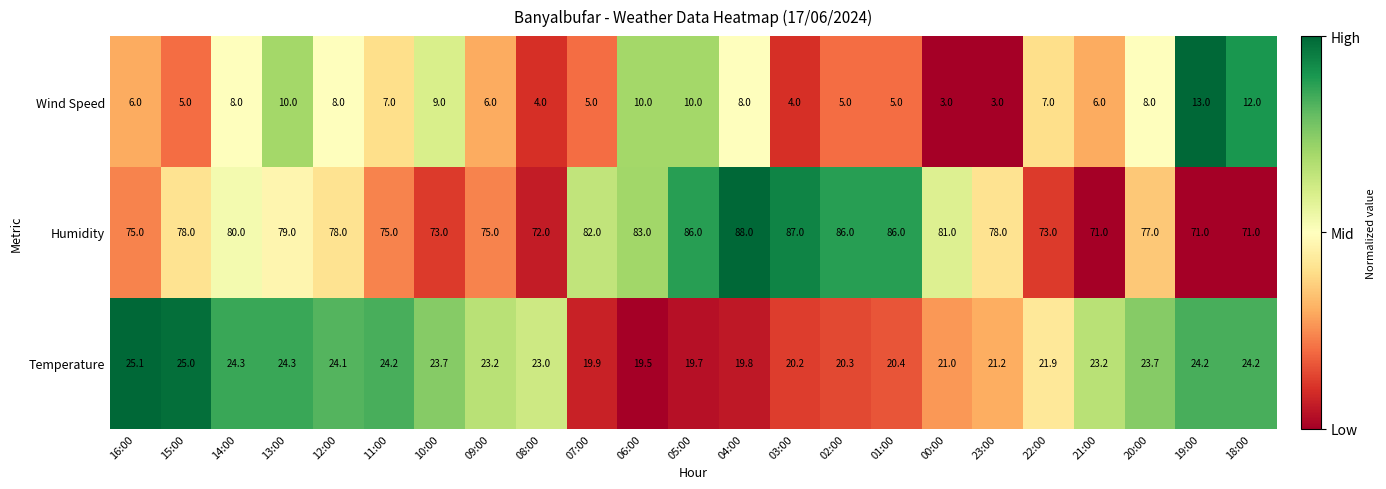

The value of Temperature at 04:00 is 10.8. True or false?

False